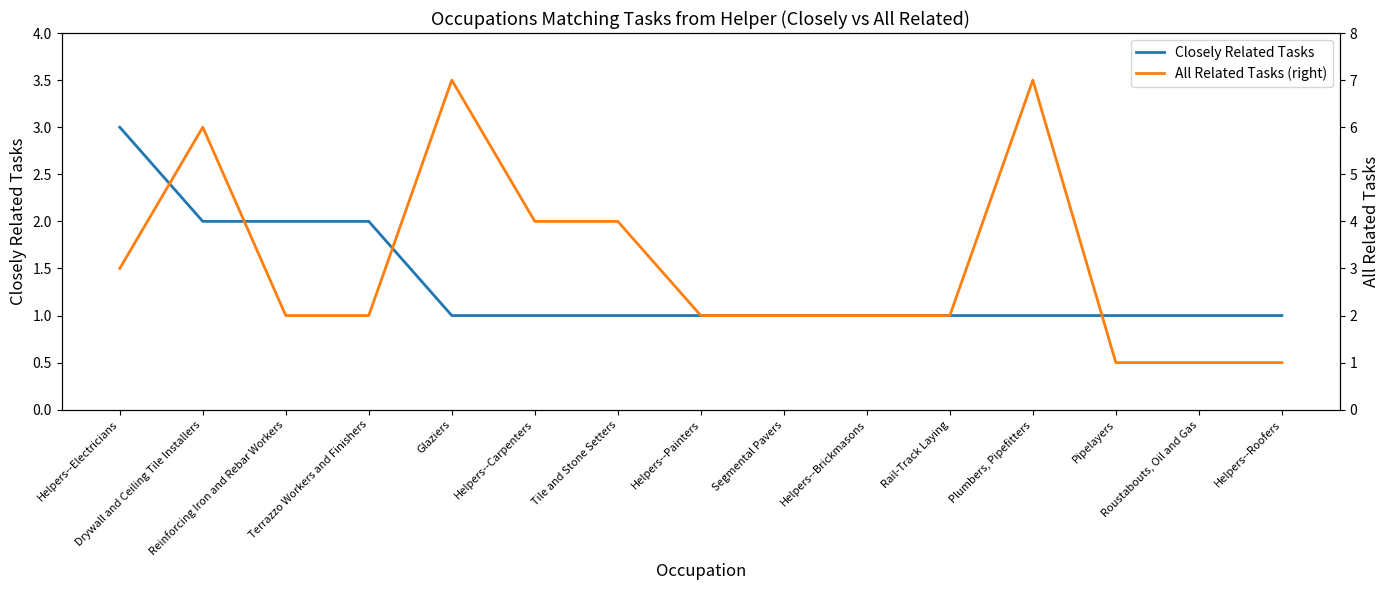

Rank the series by their maximum value, from lowest to highest.

Closely Related Tasks, All Related Tasks (right)